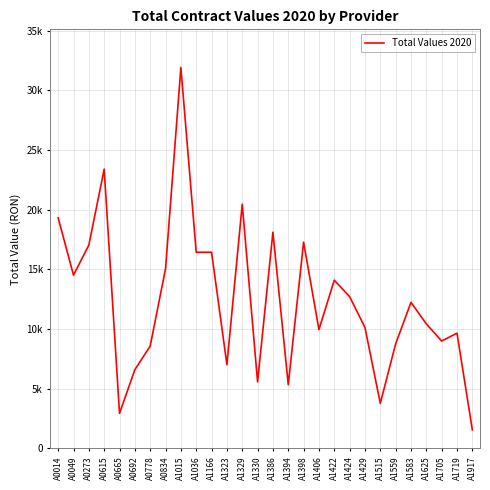

What is the difference between the maximum and second lowest values?

28980